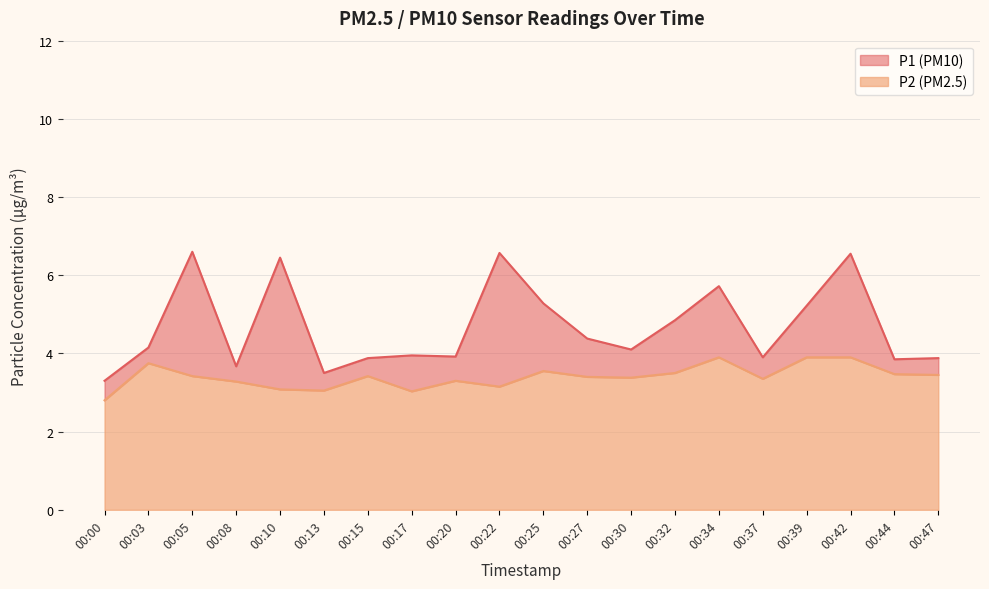

What is the smallest value displayed?

2.8